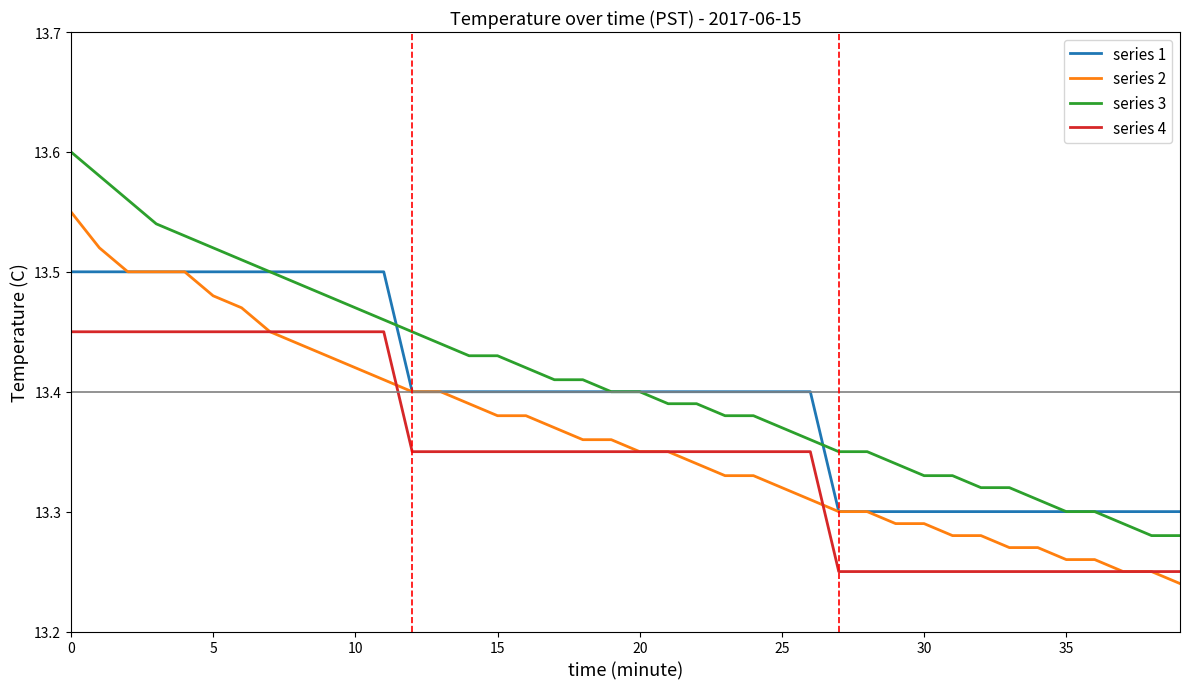

How many categories are shown in the chart?

40